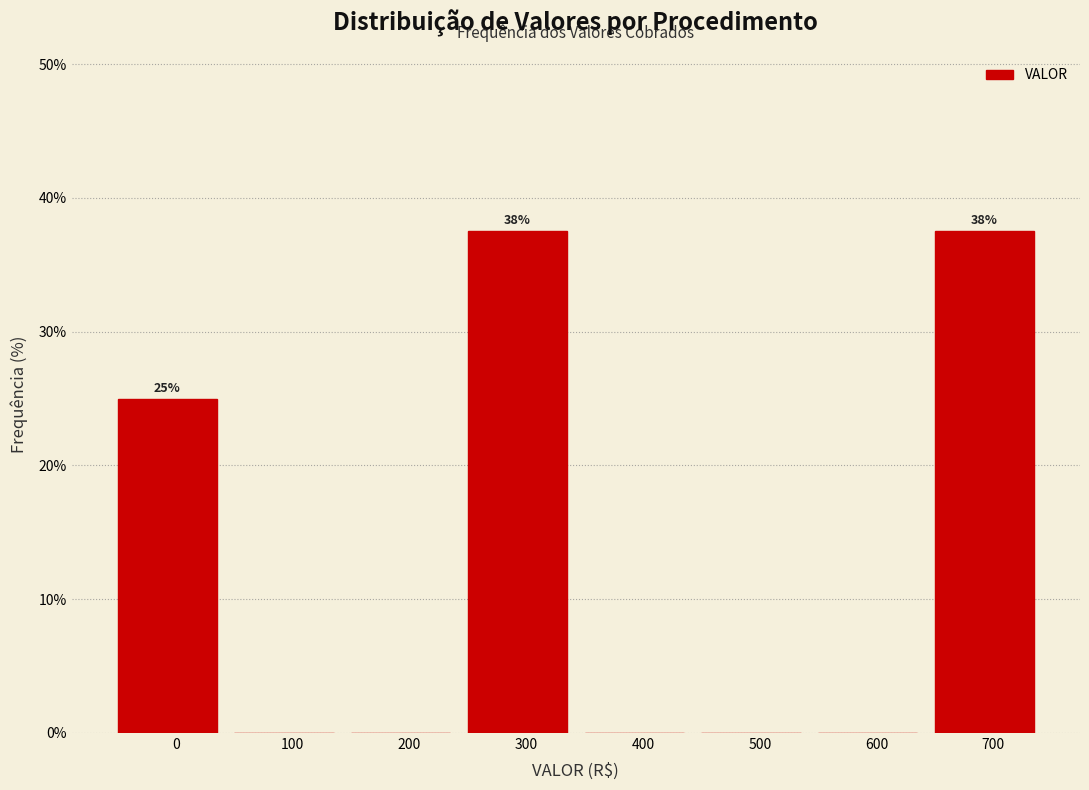

Reading left to right, transcribe all the data shown in this chart.

0=25.0	100=0.0	200=0.0	300=37.5	400=0.0	500=0.0	600=0.0	700=37.5